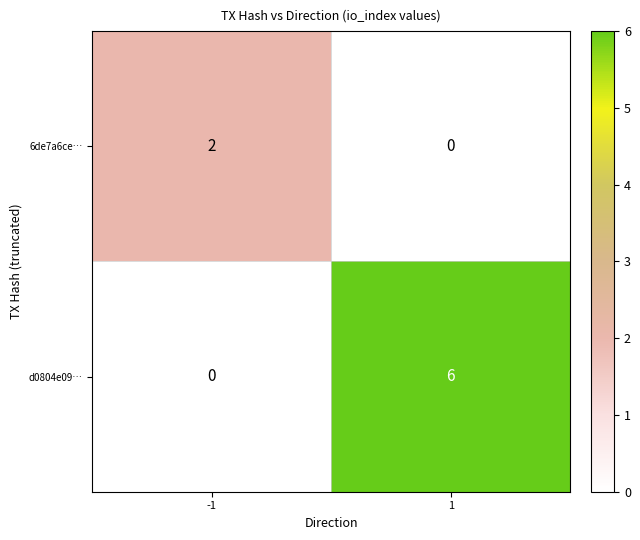

Which series has the largest total across all categories?

d0804e09…